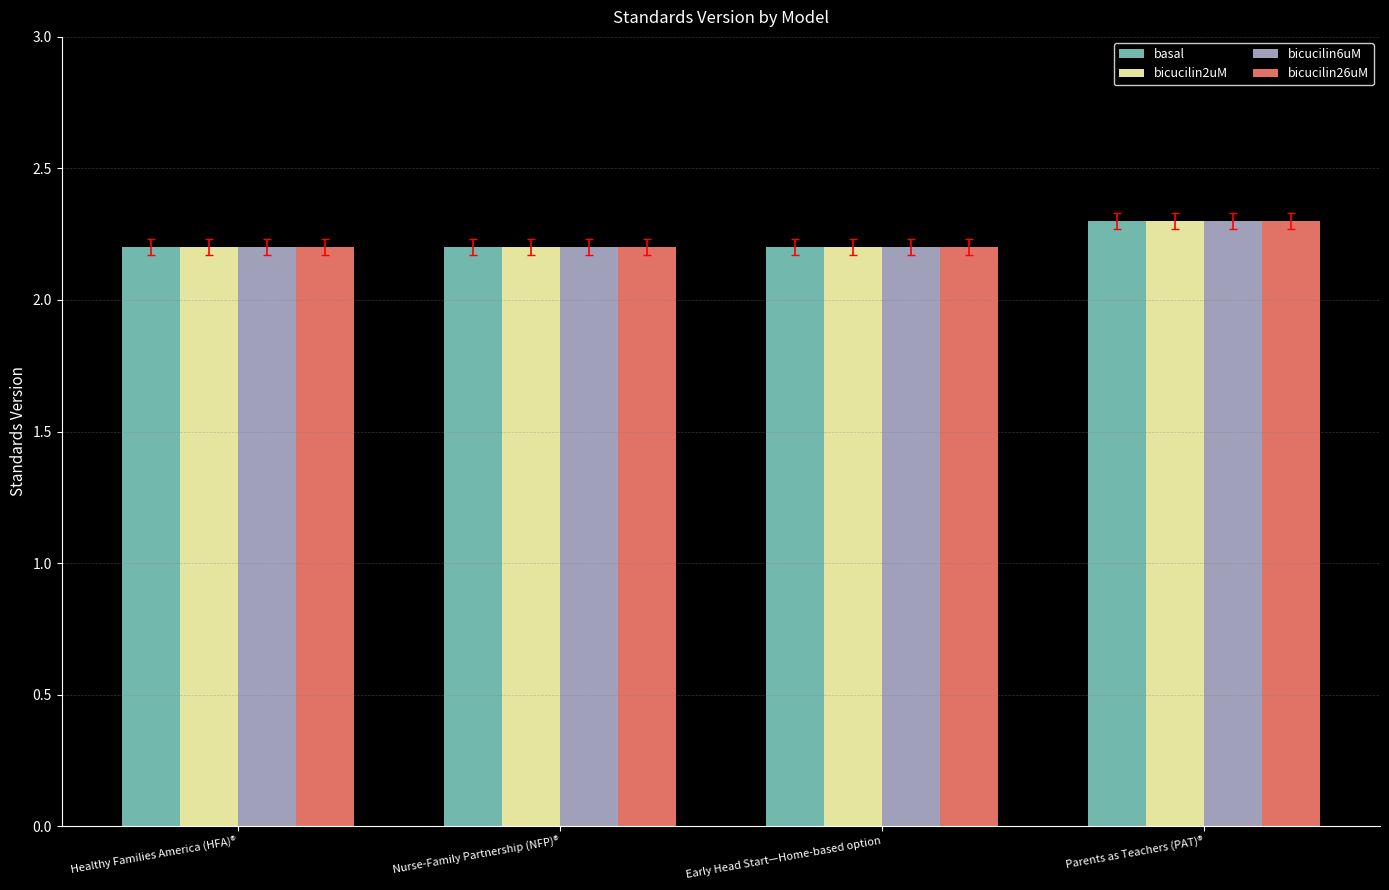

Which category has the highest value in the bicucilin26uM series?

Parents as Teachers (PAT)®